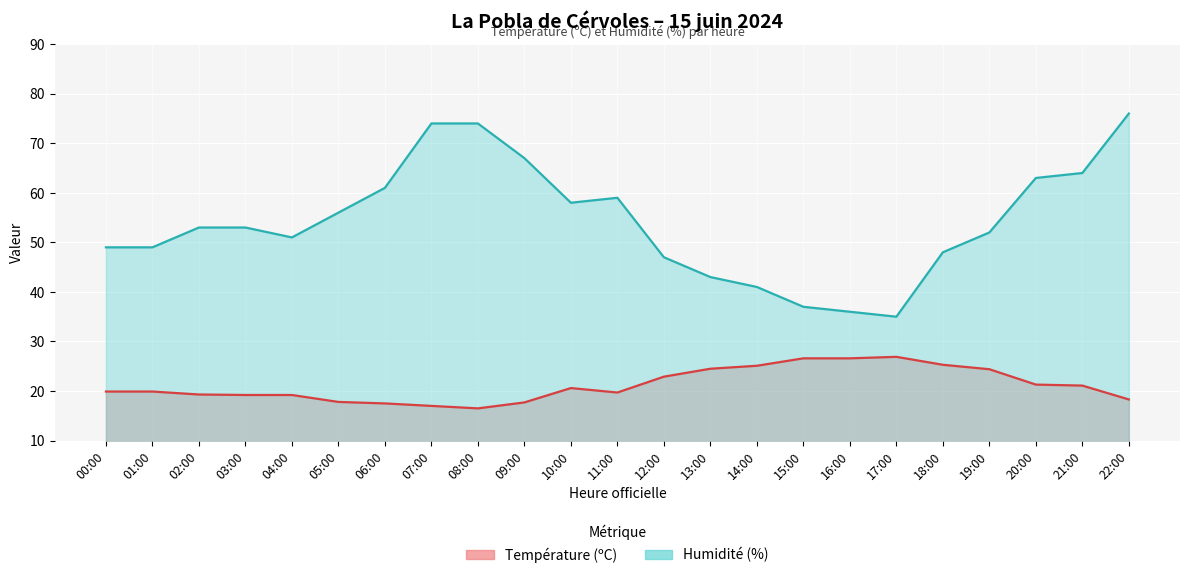

How many data points in Humidité (%) are less than 53?

11